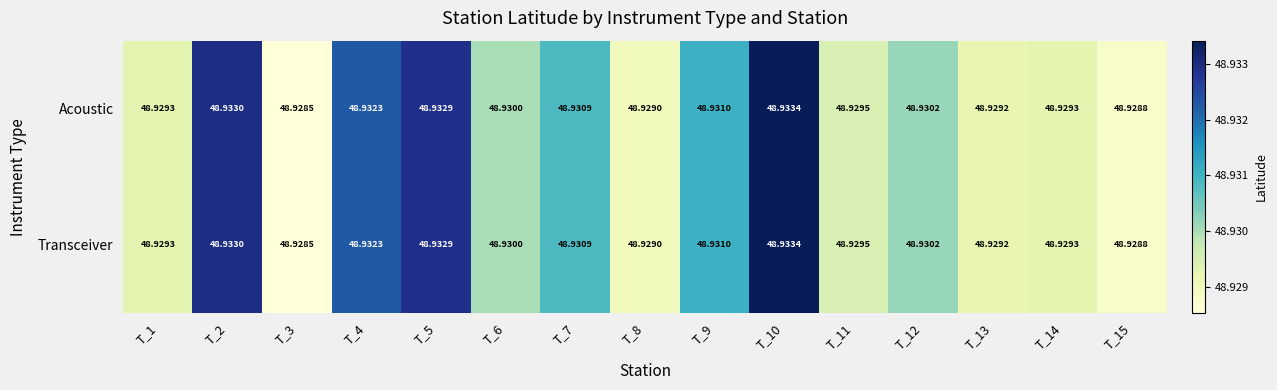

Is the value of Acoustic at T_3 greater than the value of Transceiver at T_15?

No